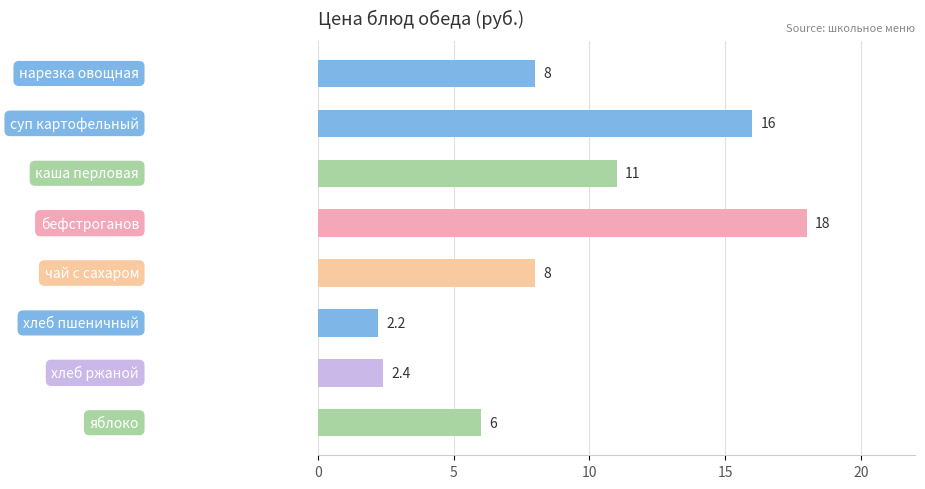

How many bars are there in total?

8